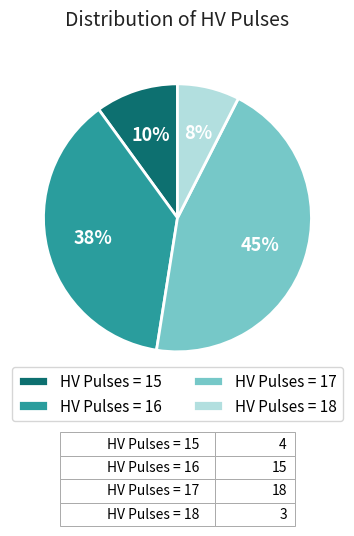

Count the number of slices in the pie.

4